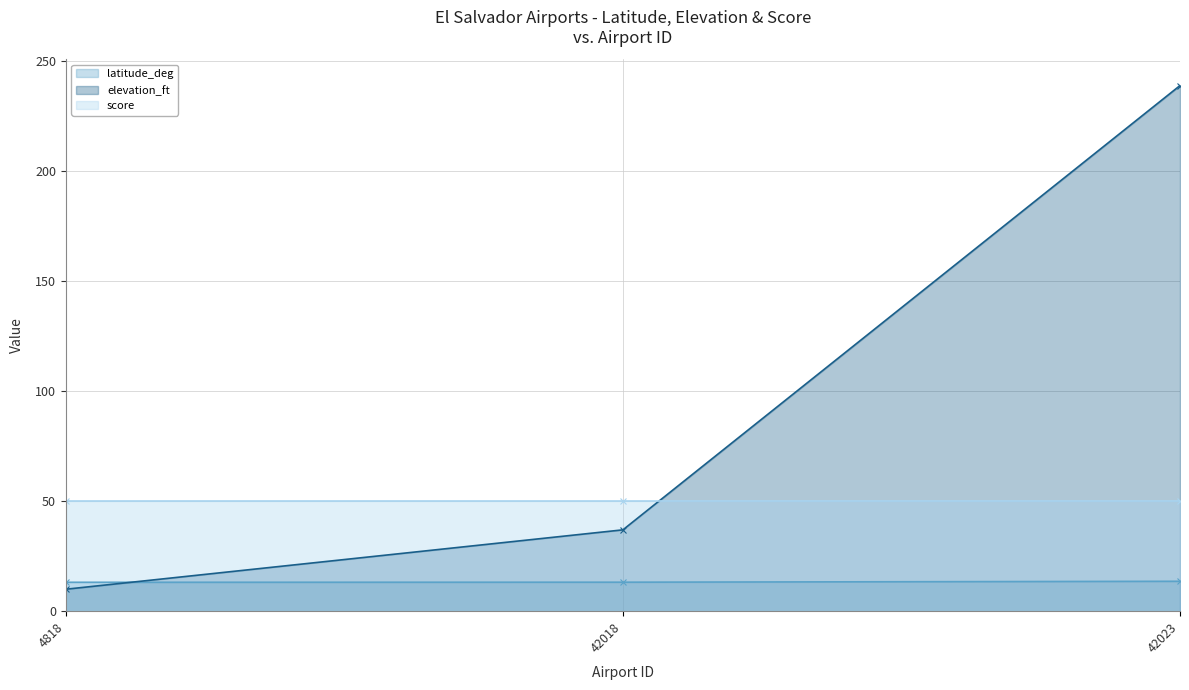

What is the difference between the maximum and second lowest values in the latitude_deg series?

0.4